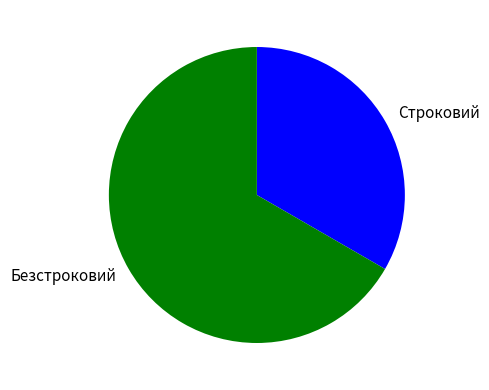

Does Безстроковий represent more than half of the total?

Yes